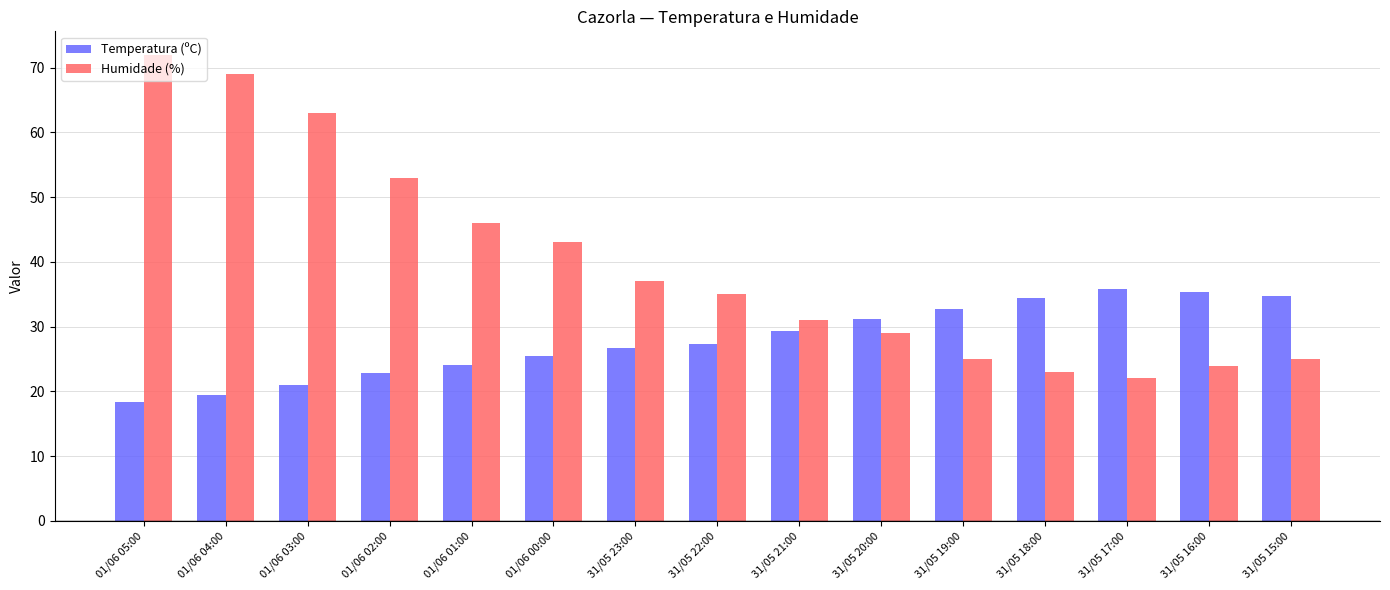

What is the difference between the maximum and second lowest values in the Temperatura (ºC) series?

16.4